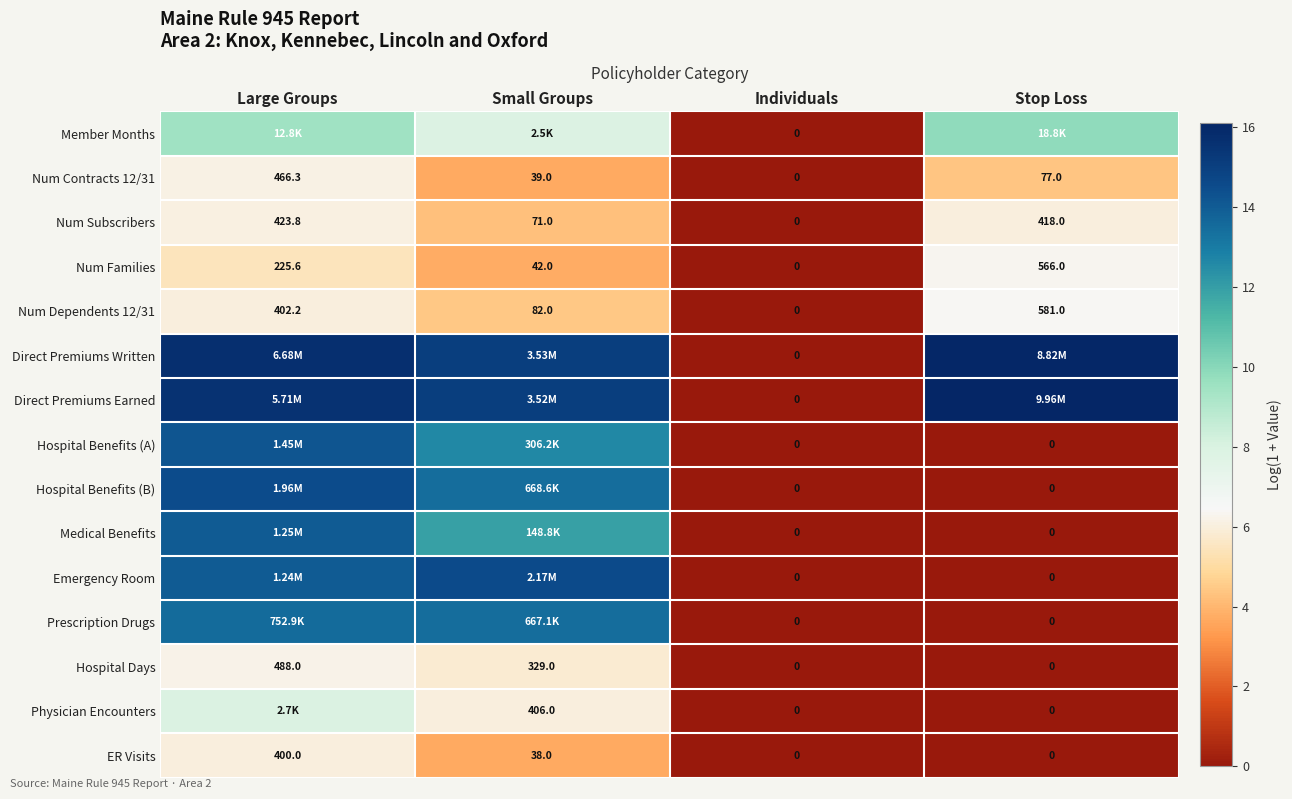

Which category has the highest value in the Num Dependents 12/31 series?

Stop Loss